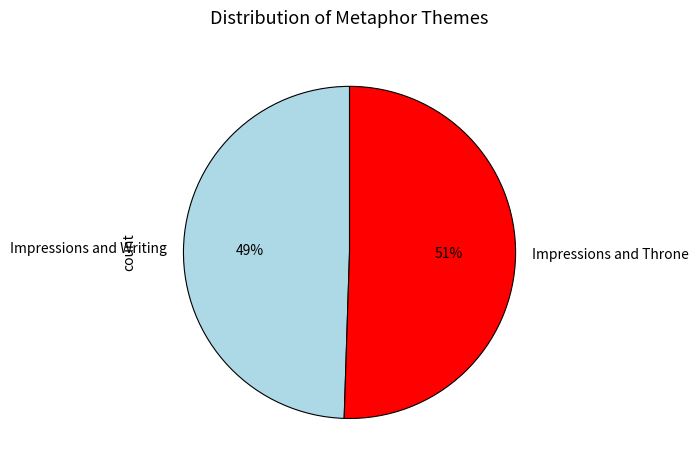

How many segments does this pie chart have?

2